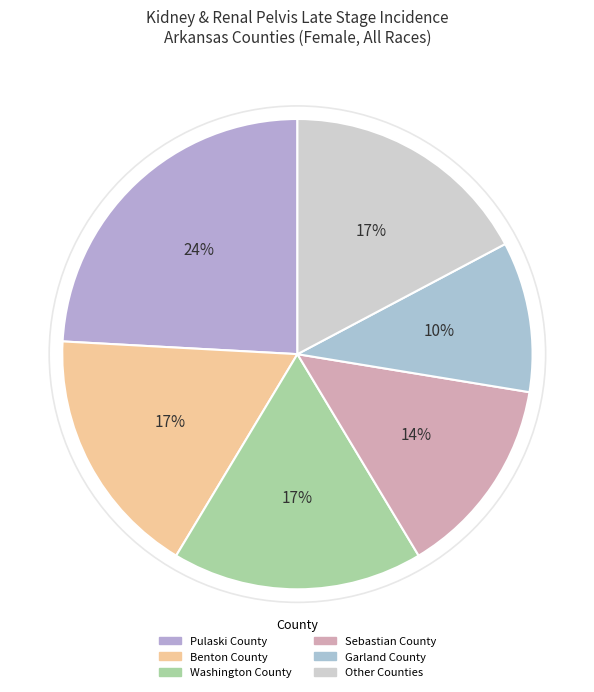

Combined, do Garland County and Pulaski County account for over 50%?

No